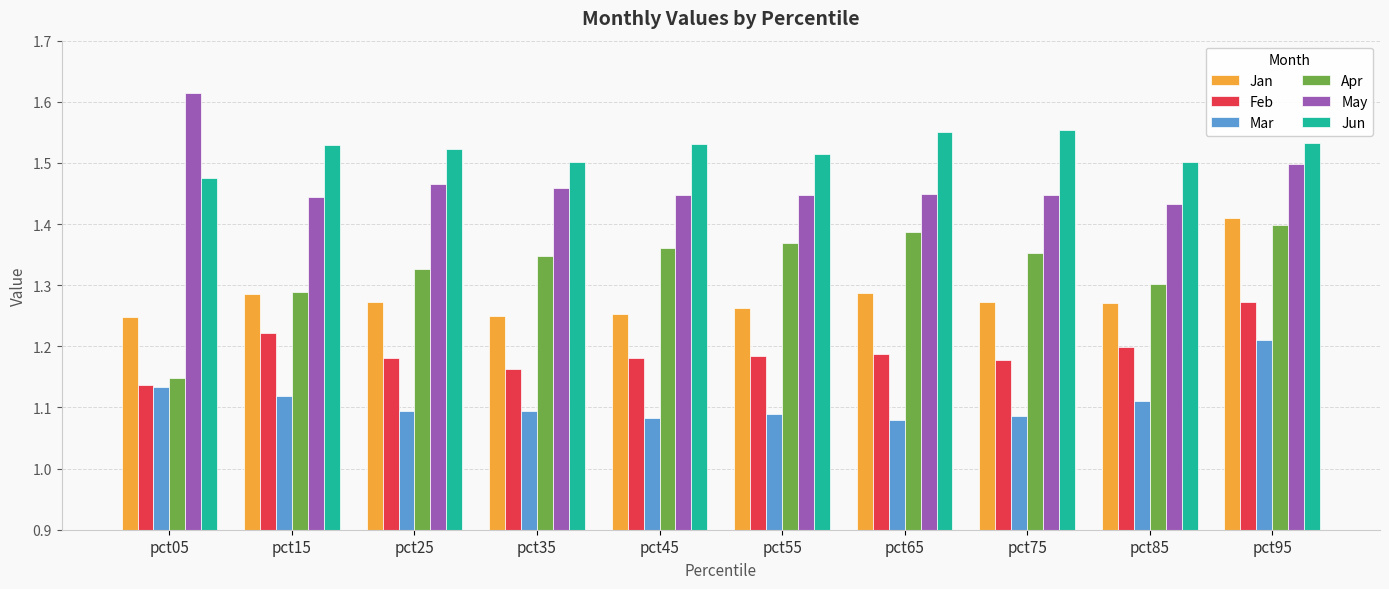

Which category has the lowest value in the Jun series?

pct05